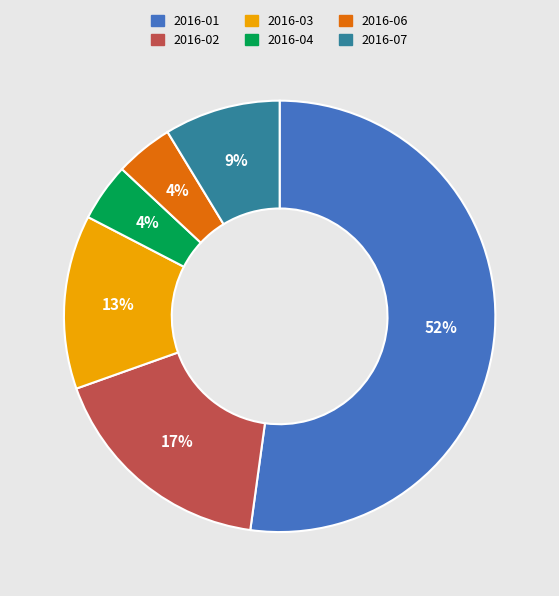

To the nearest percent, what is the average slice percentage?

17%